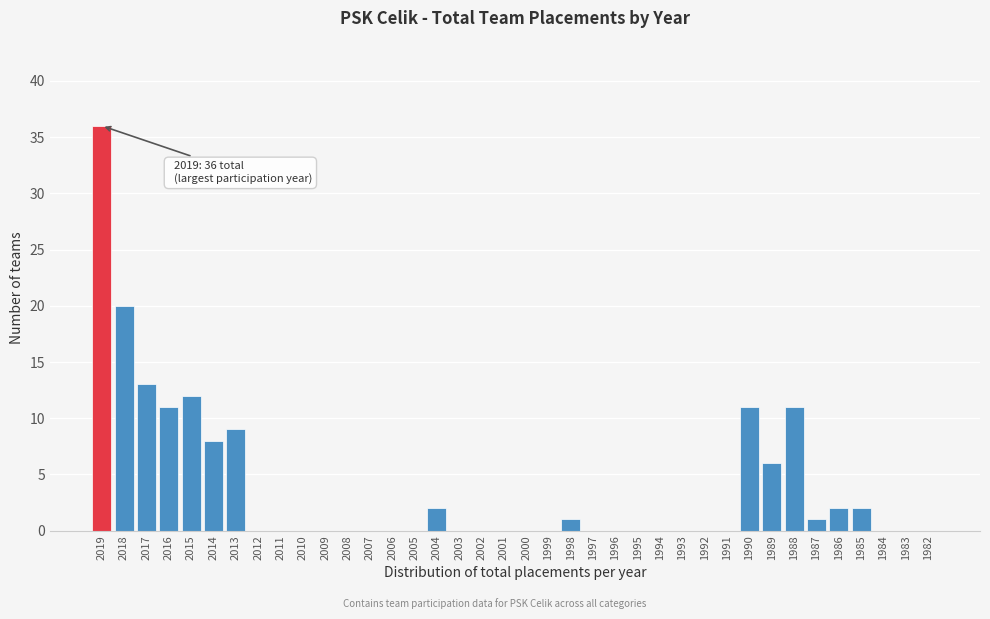

What is the greatest value displayed?

36